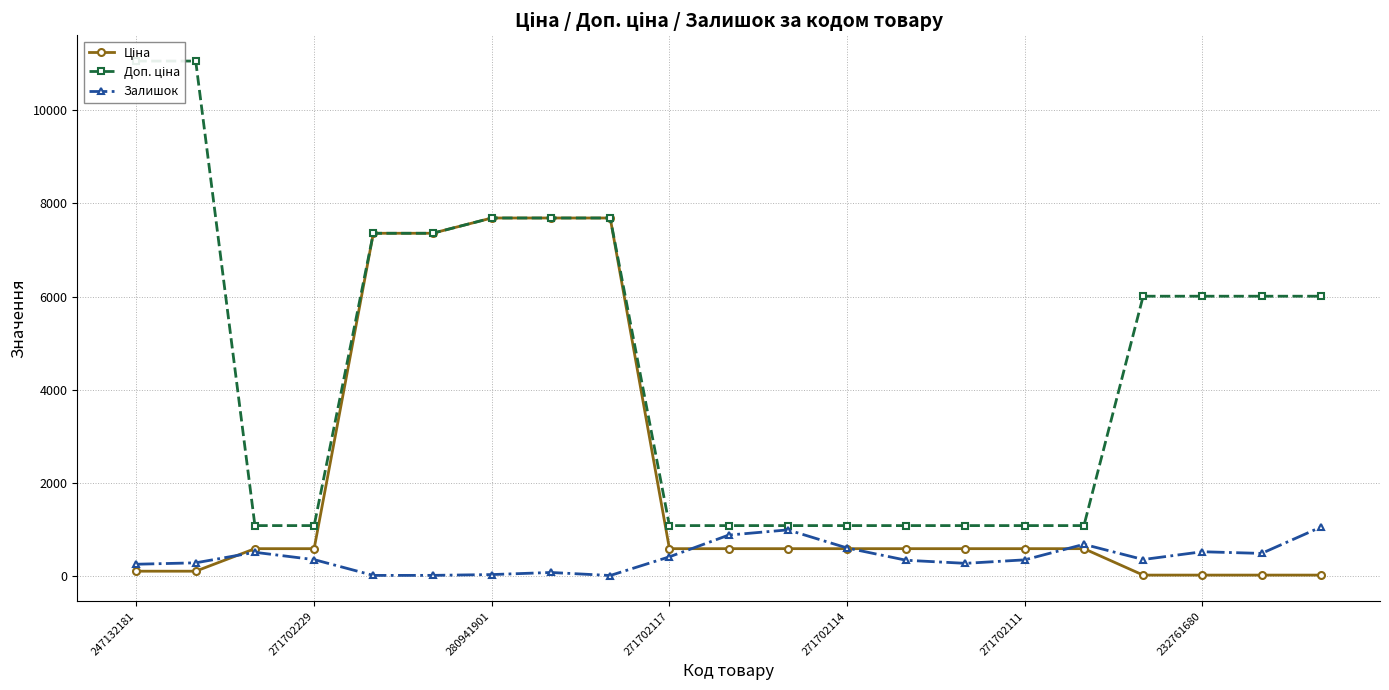

Does the chart display data point markers on the line(s)?

Yes